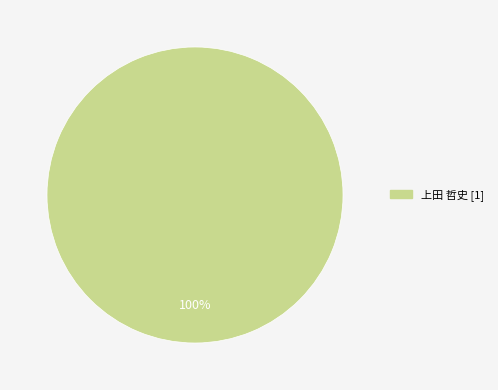

Is there any slice that represents more than half of the pie?

Yes